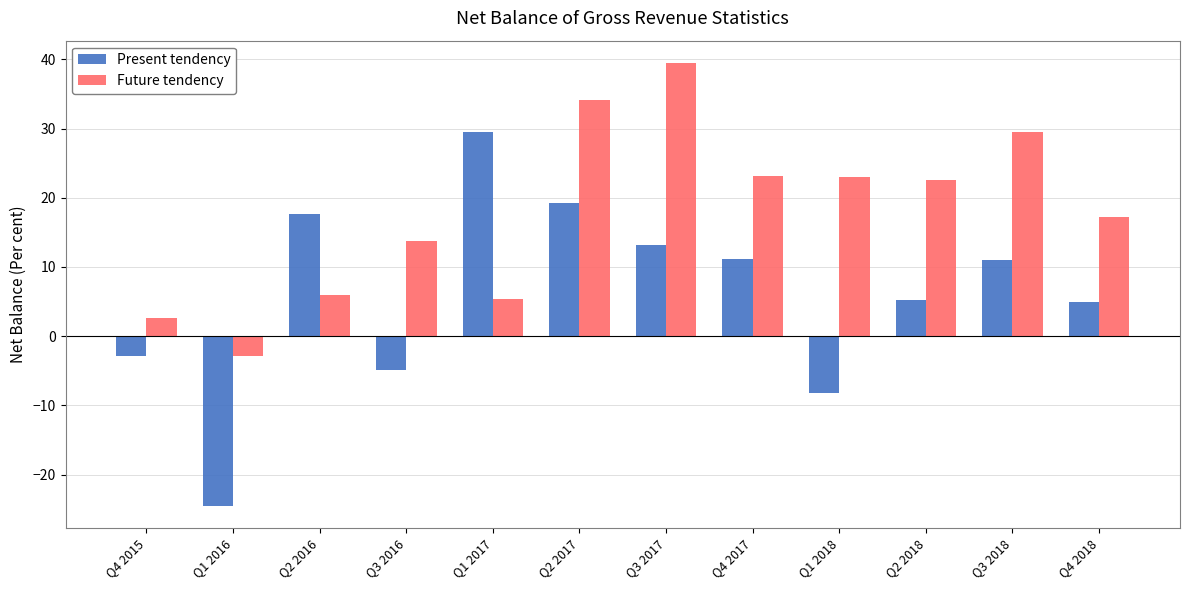

How many values in the Future tendency series exceed 22?

6